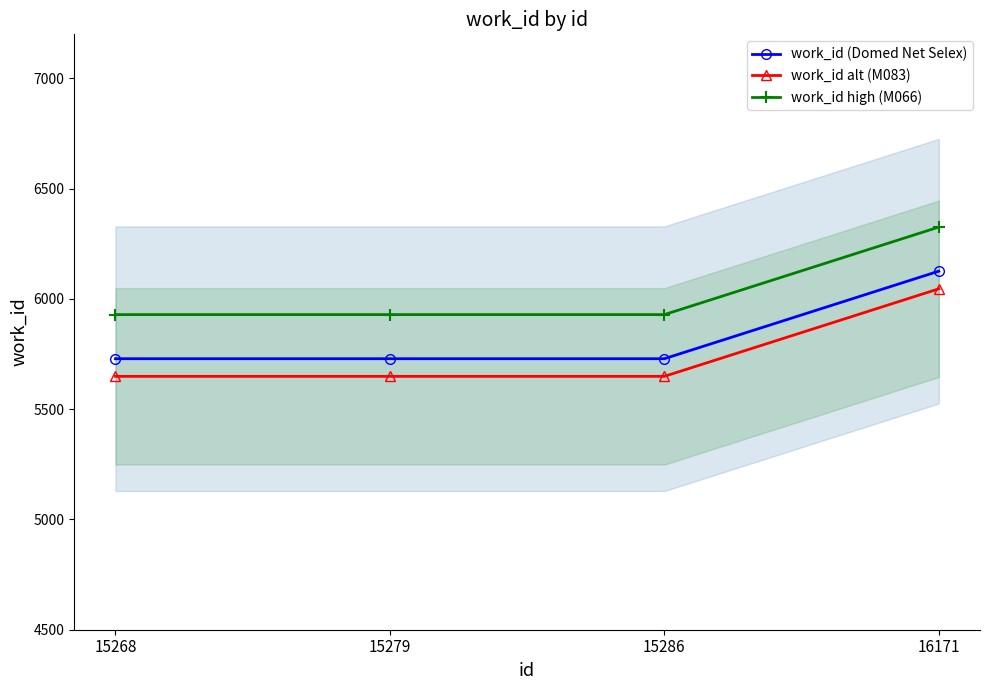

Is this an area chart (filled region under the line)?

No